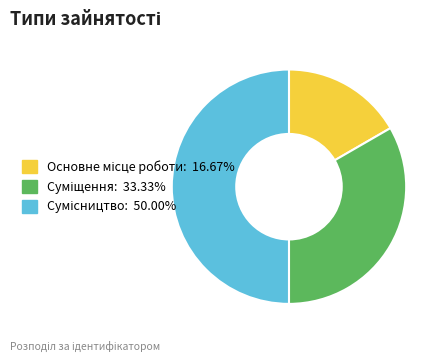

The Основне місце роботи slice represents 17% of the pie. True or false?

True